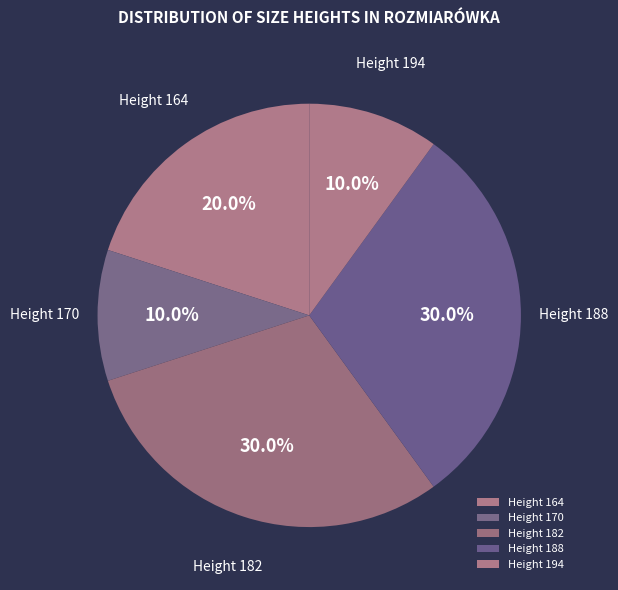

What is the ratio of the value at Height 170 to the value at Height 194?

1.0